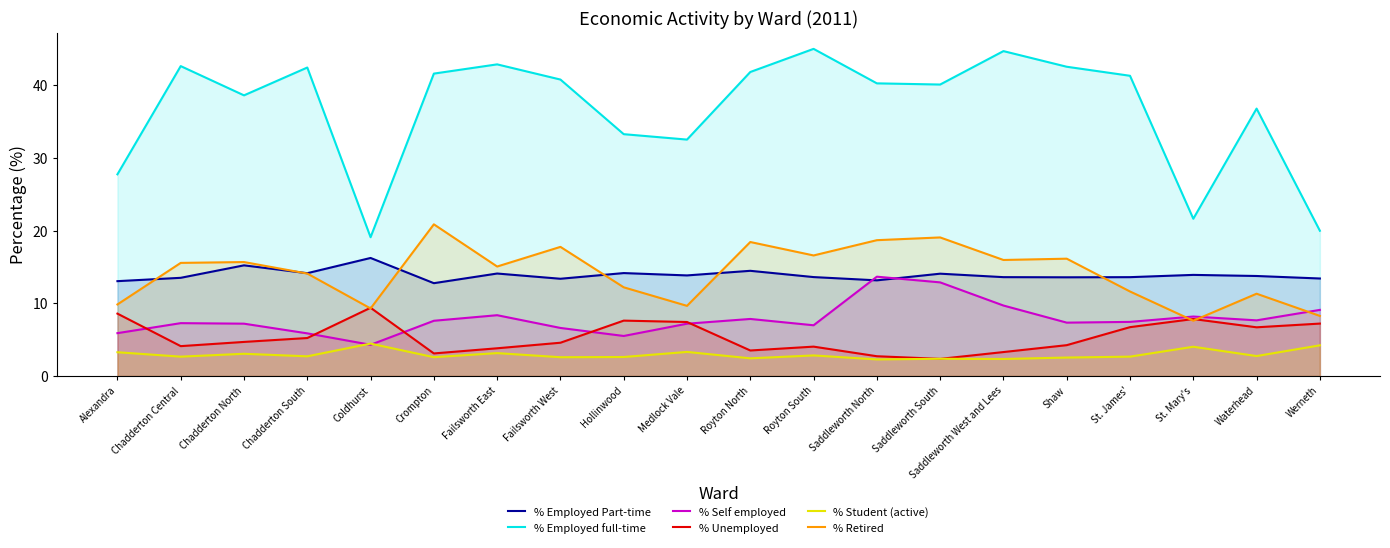

What is the sum of the % Unemployed values at Waterhead and Werneth?

13.9